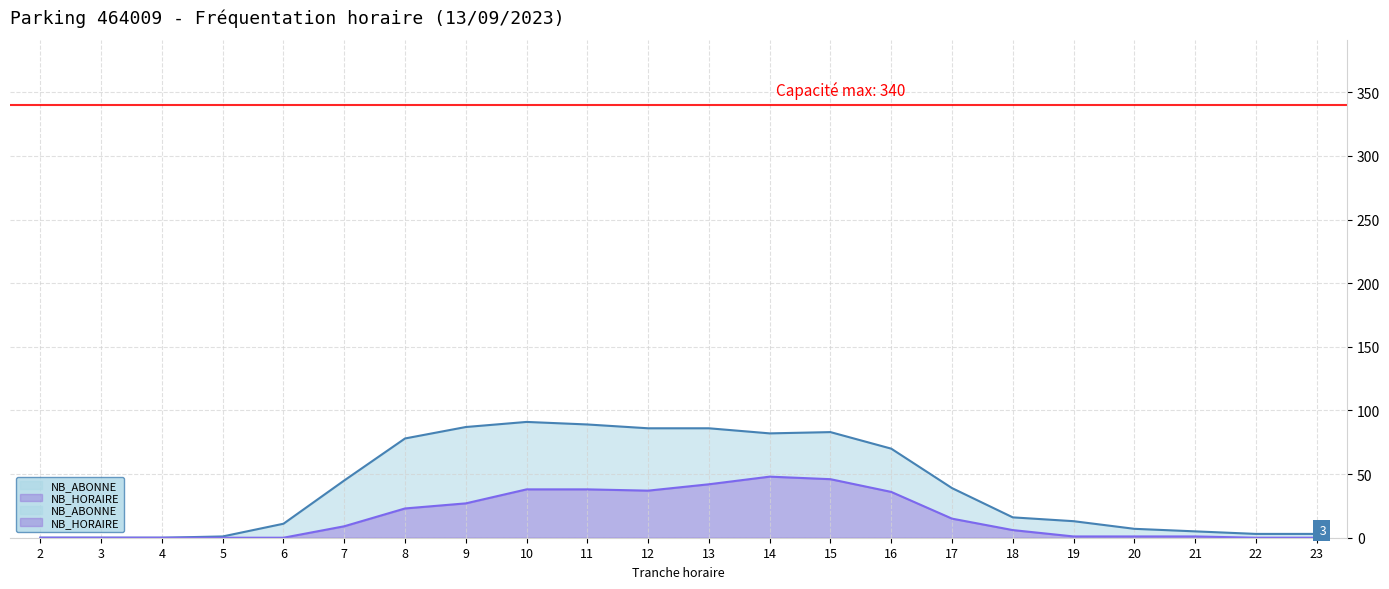

How many lines are shown in the chart?

2